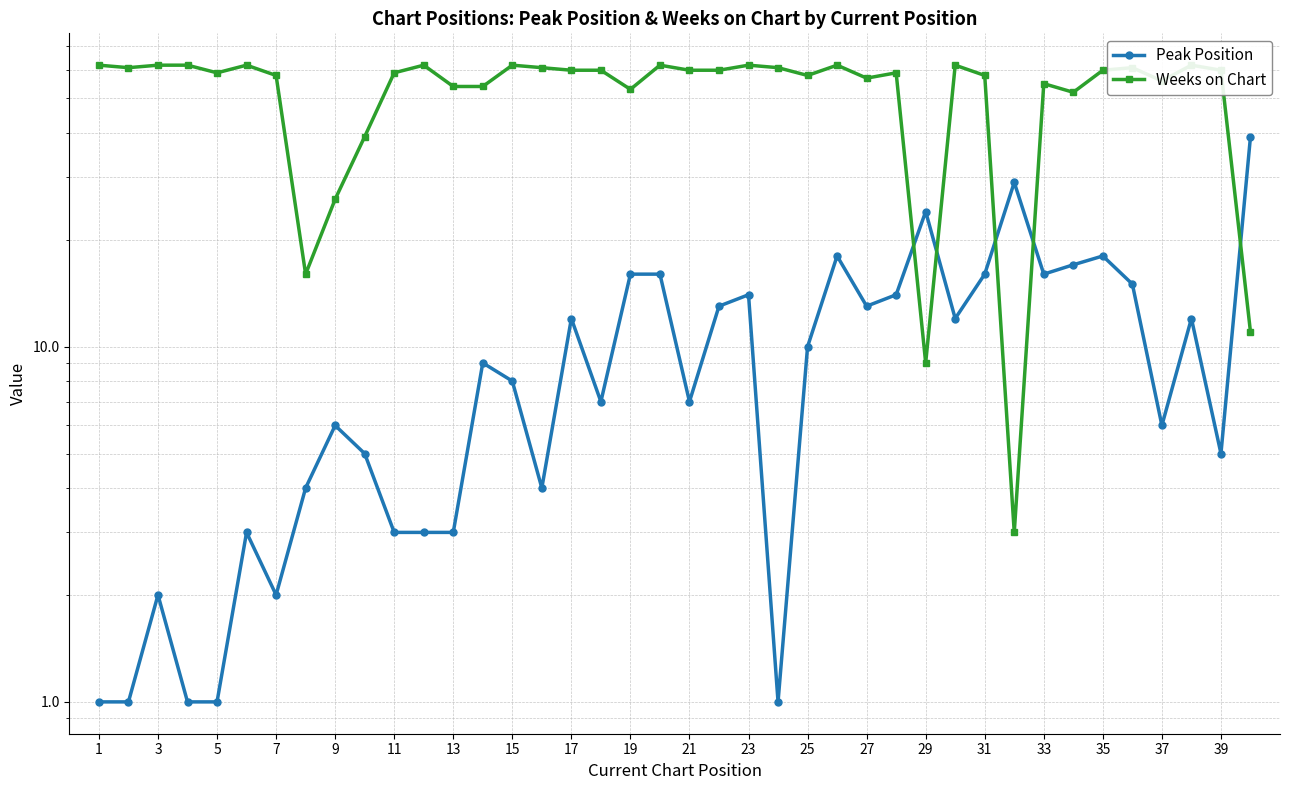

True or false: Weeks on Chart has more than 1 interior local peaks.

True